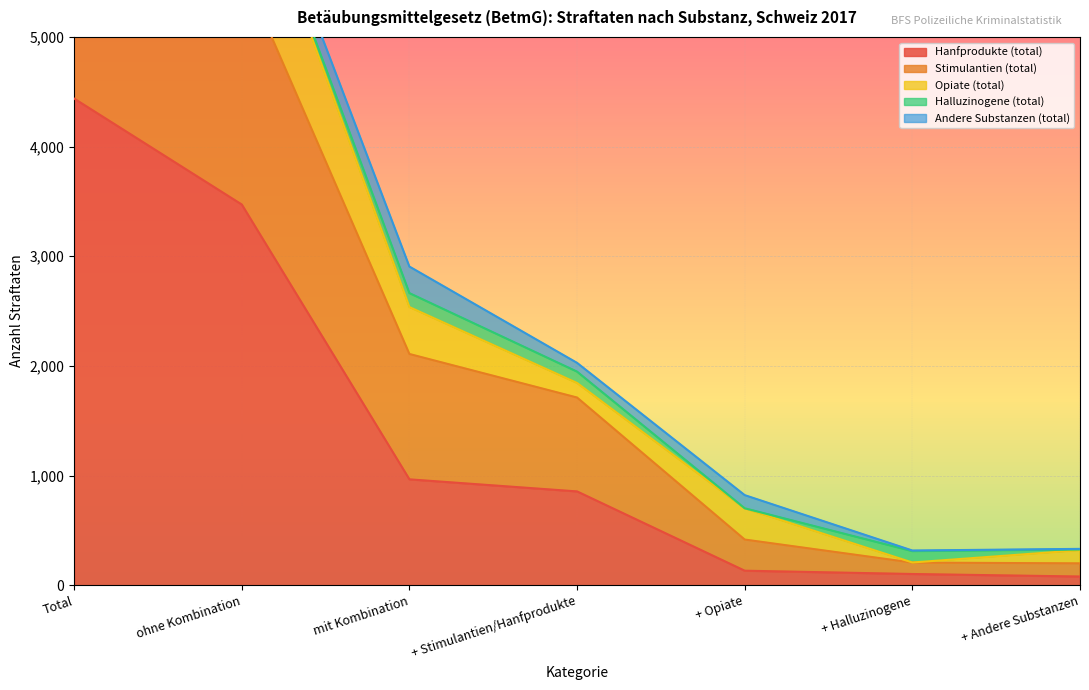

True or false: Opiate (total) has more than 0 interior local peaks.

False